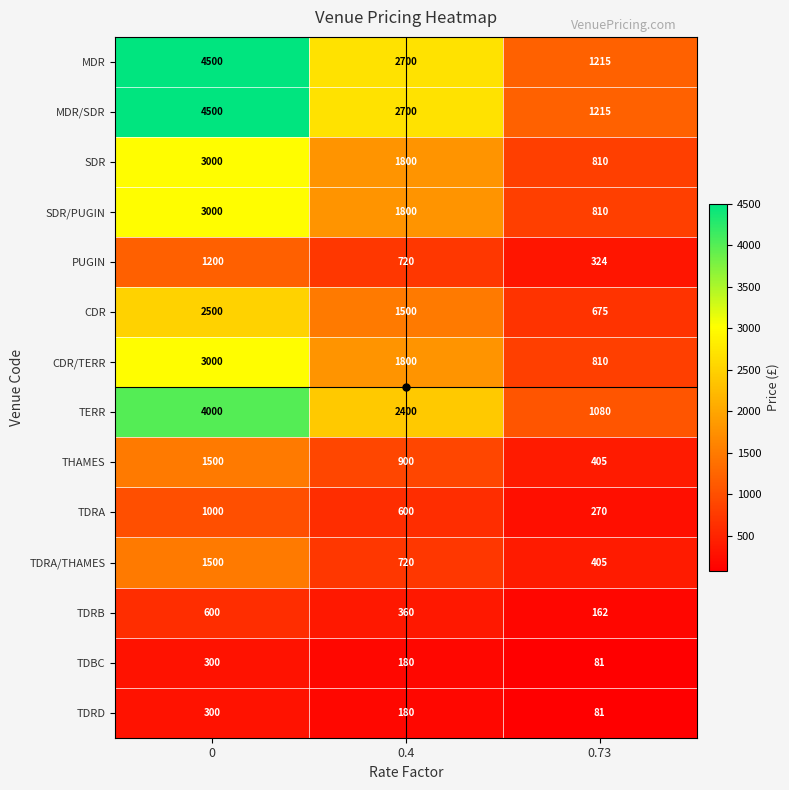

What is the spread (max minus min) of values at 0.4?

2520